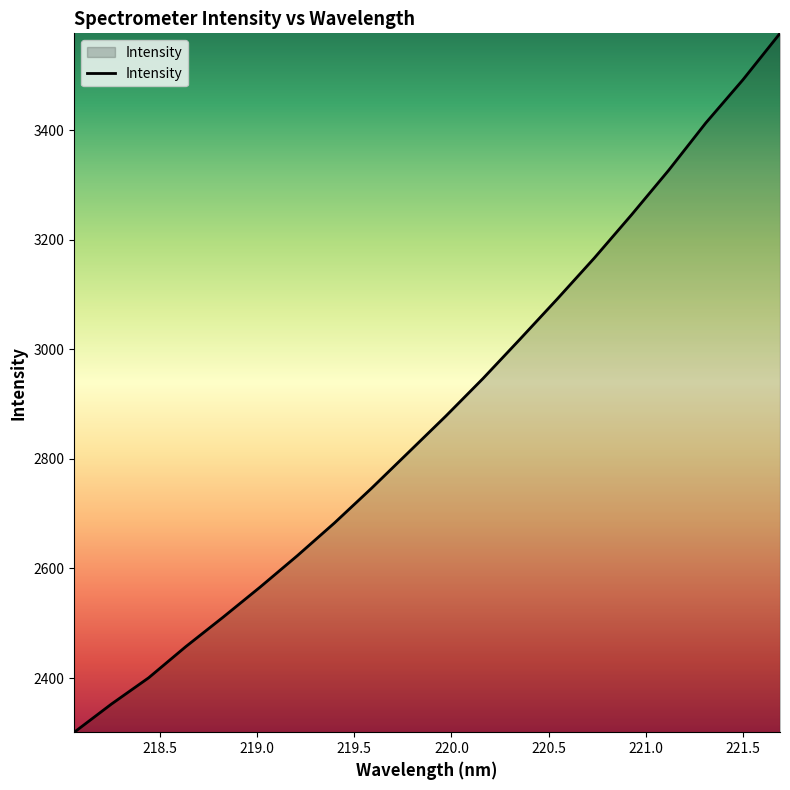

How many lines are shown in the chart?

1